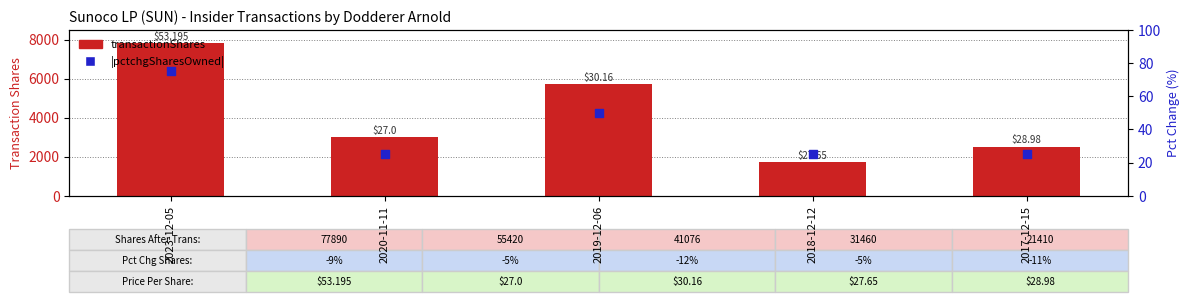

Is the value of transactionShares at 2020-11-11 greater than the value of pctchgSharesOwned (abs) at 2023-12-05?

Yes